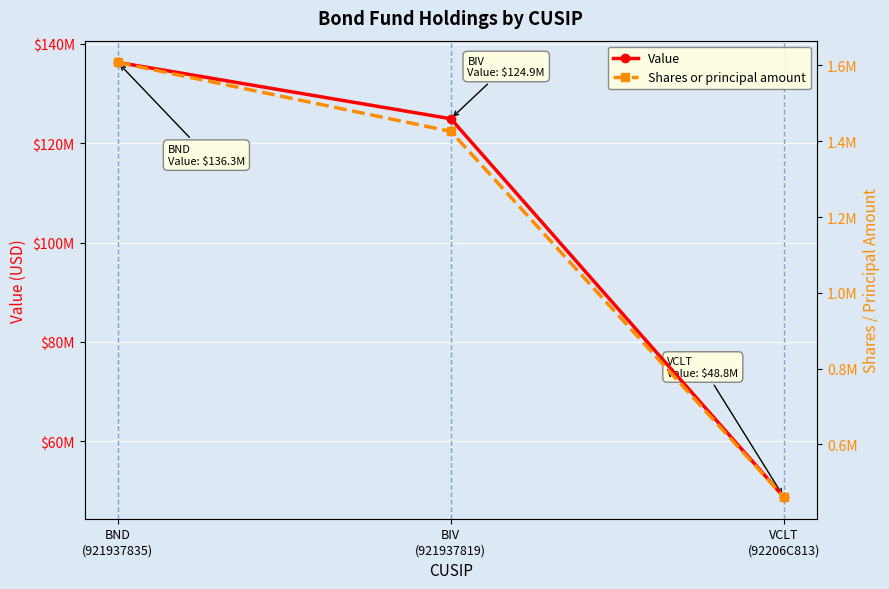

What is the highest value of the Value series?

136286000